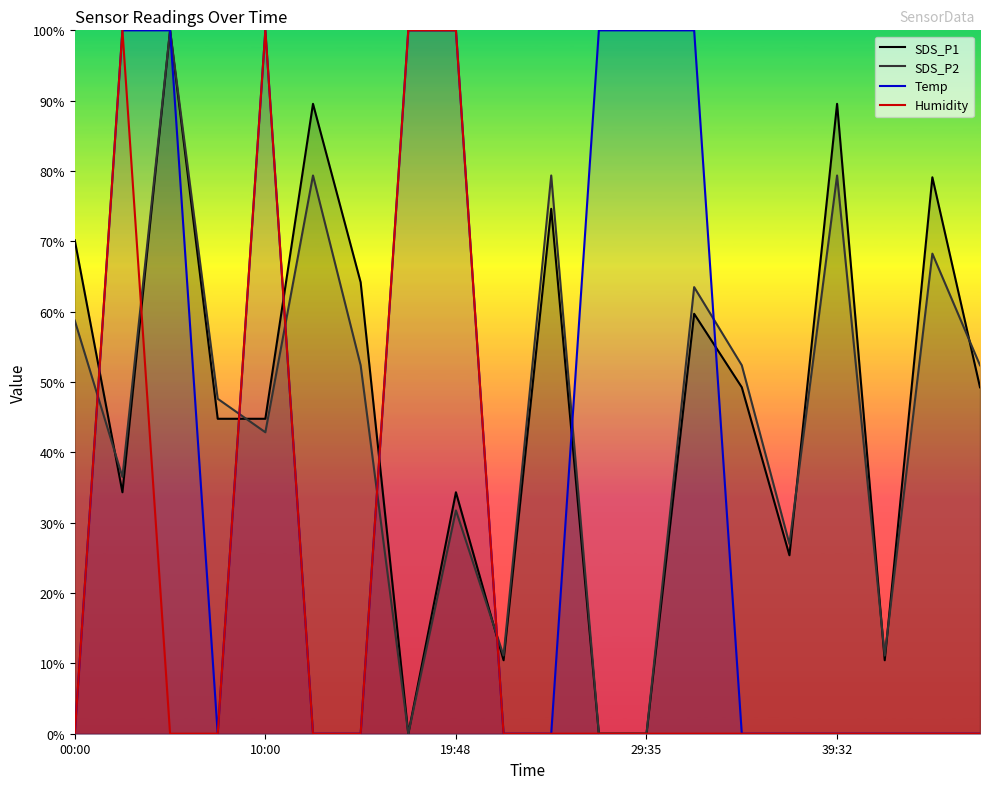

What are all the series names shown in the legend?

SDS_P1, SDS_P2, Temp, Humidity